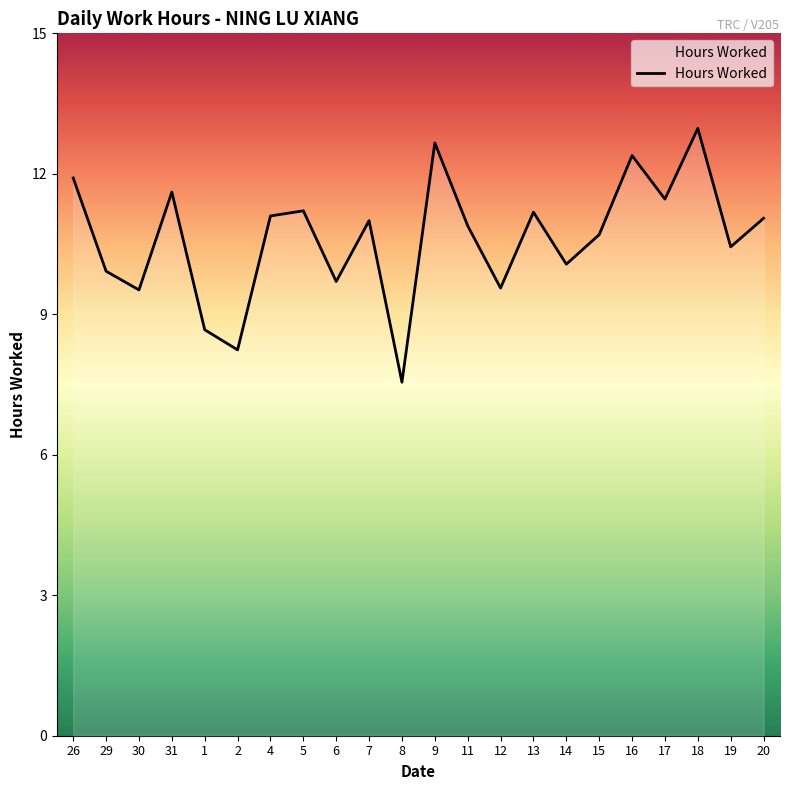

What is the maximum value shown in the chart?

13.0